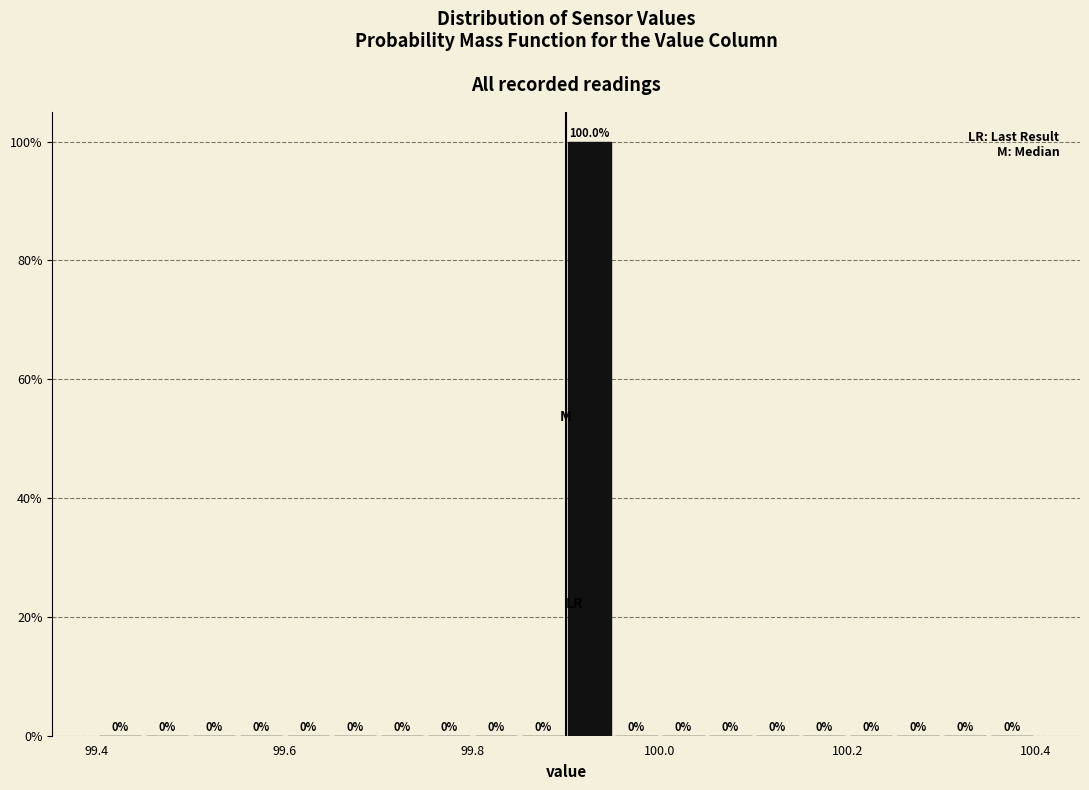

Around what value on the x-axis is the tallest bar? Give the approximate position of its centre, as read against the axis.

99.92